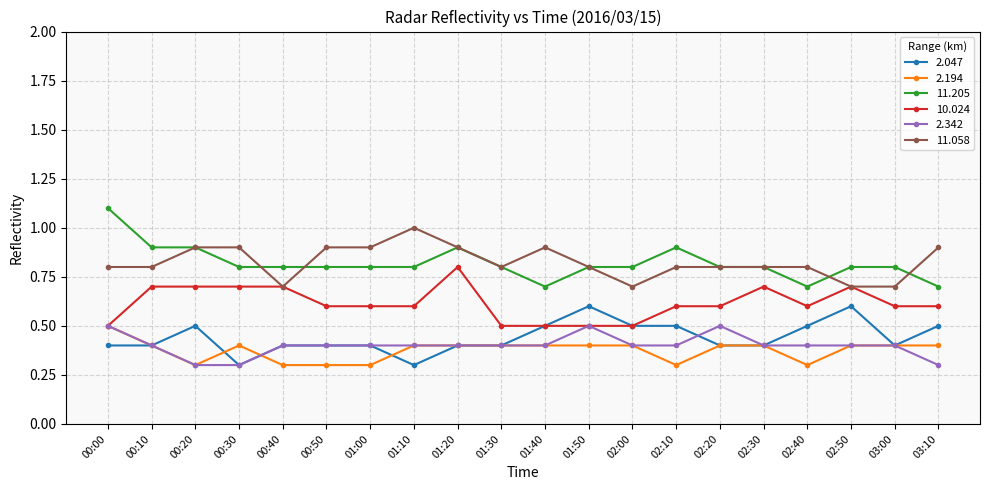

What is the difference between the maximum and minimum values in the 2.047 series?

0.3